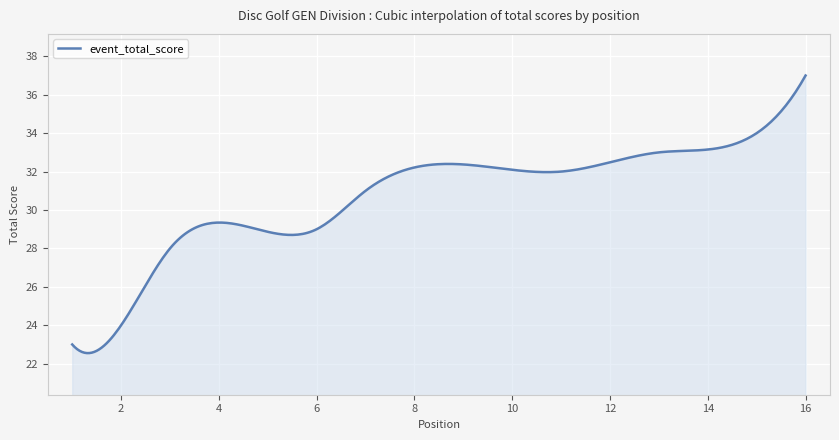

What is the difference between the maximum and minimum values?

14.4